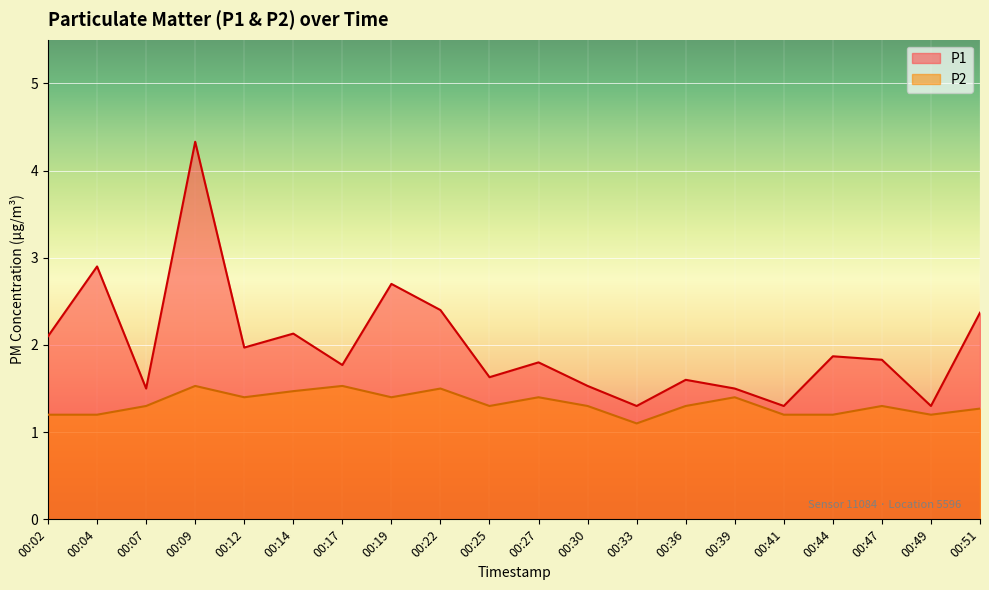

What is the average value of the P1 series?

2.0